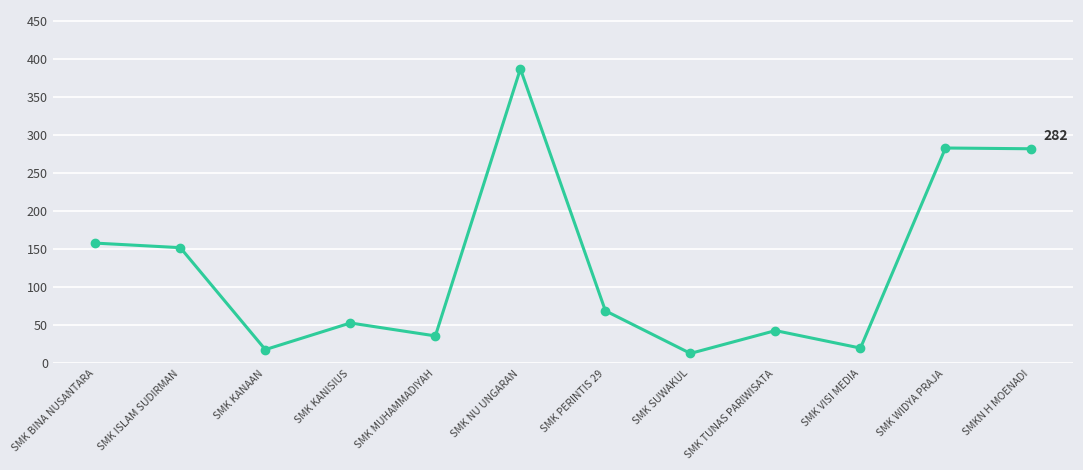

What is the label of the 2nd point from the left?

SMK ISLAM SUDIRMAN